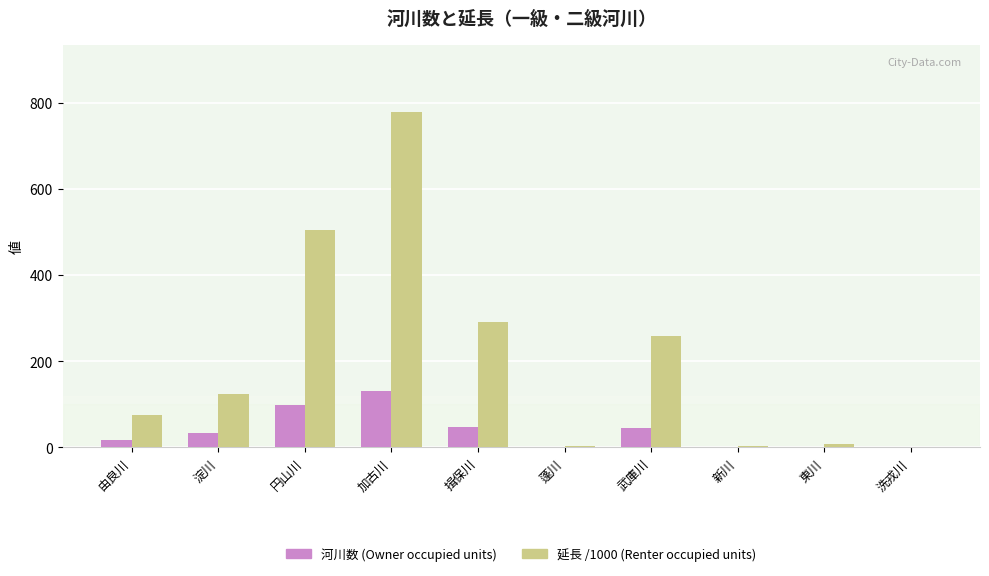

The 延長 /1000 (Renter occupied units) series shows 126.5 at 由良川. True or false?

False